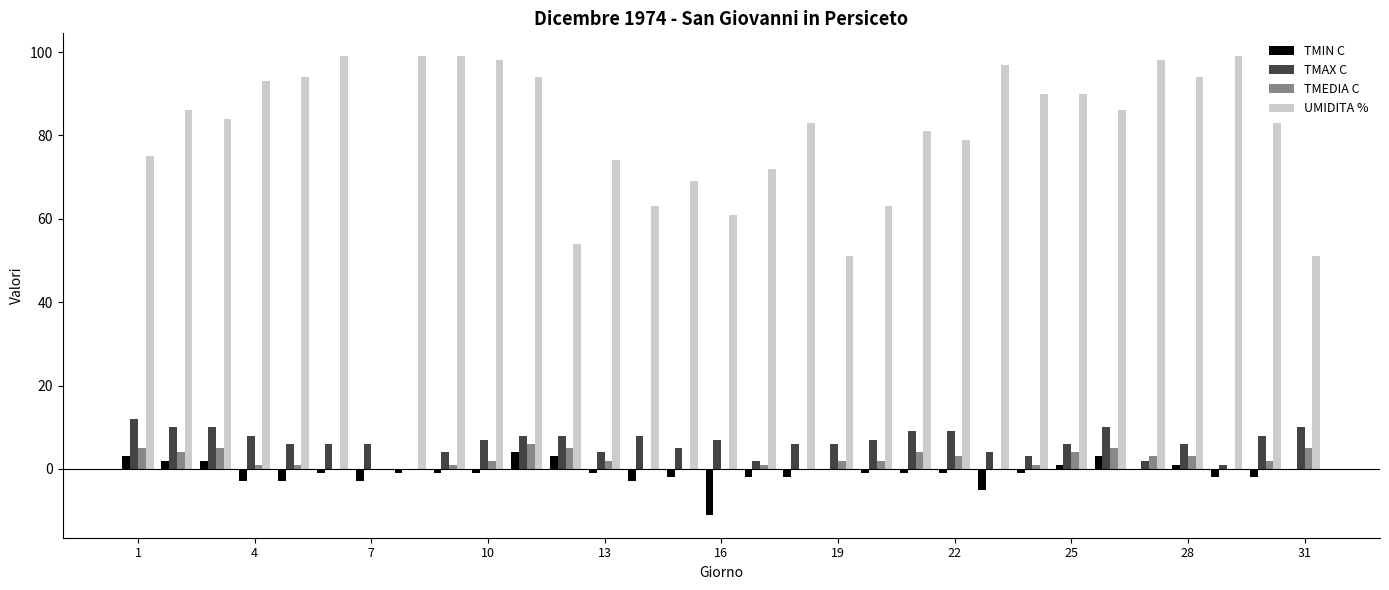

What is the sum of all TMAX C values?

198